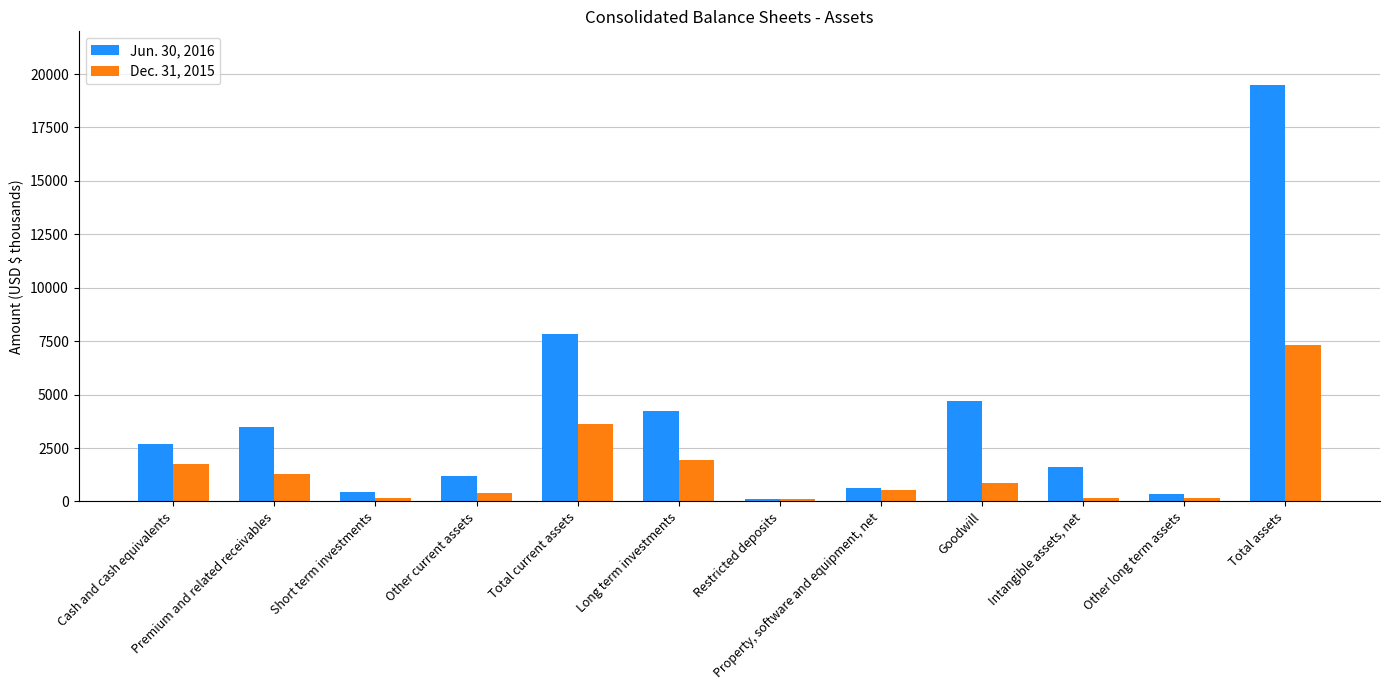

What is the value of the Dec. 31, 2015 bar at the 7th from the left?

115